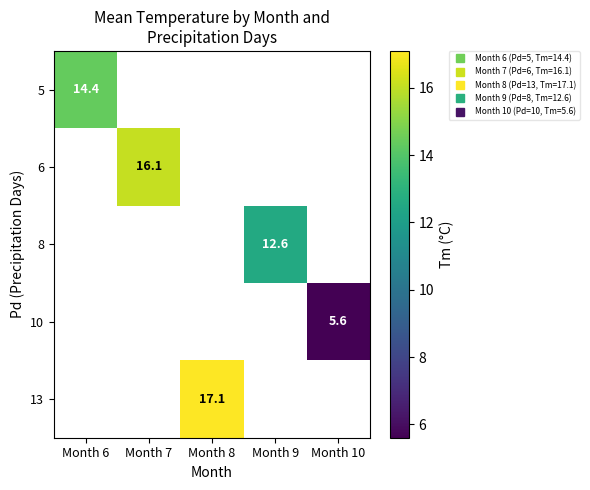

How many positive values does the 8 series have?

1